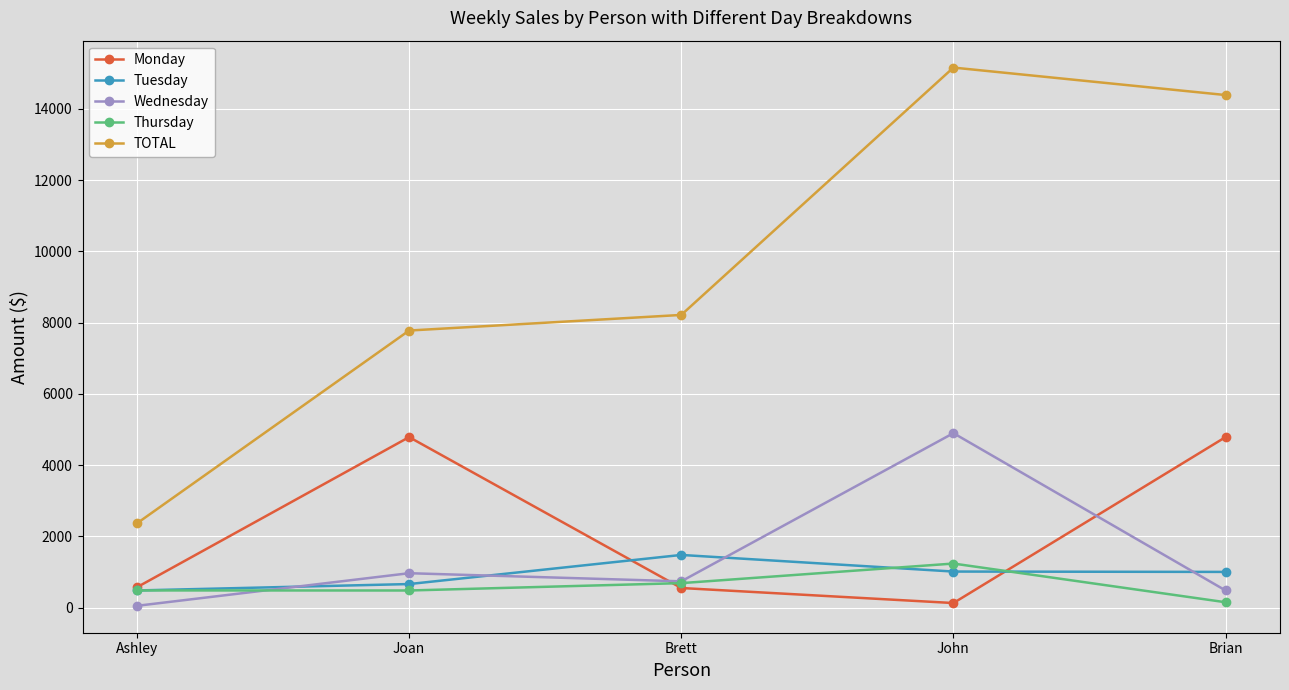

Which series has the largest total across all categories?

TOTAL